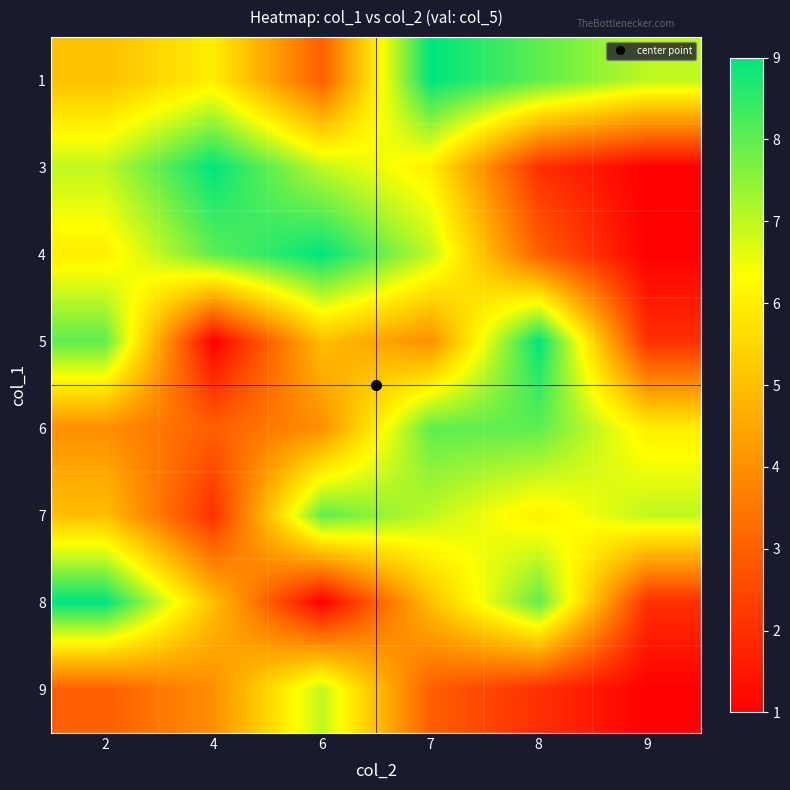

Reading right to left, what are all the values shown in this chart?

1: 9=7	8=8	7=9	6=3	4=6	2=5
3: 9=1	8=2	7=6	6=7	4=9	2=7
4: 9=1	8=3	7=7	6=9	4=8	2=6
5: 9=2	8=9	7=4	6=5	4=1	2=8
6: 9=6	8=8	7=8	6=4	4=3	2=4
7: 9=7	8=6	7=7	6=8	4=2	2=5
8: 9=2	8=8	7=5	6=1	4=5	2=9
9: 9=1	8=2	7=3	6=7	4=4	2=3